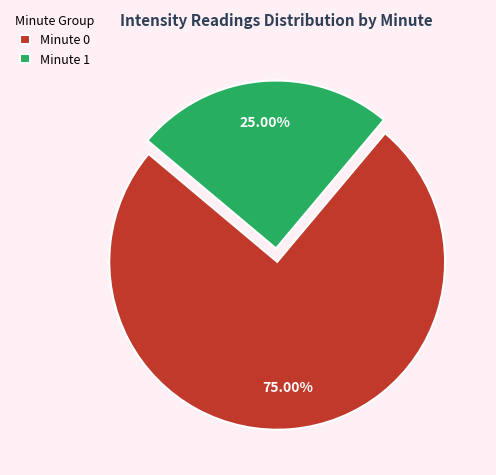

Which slice is the smallest?

Minute 1